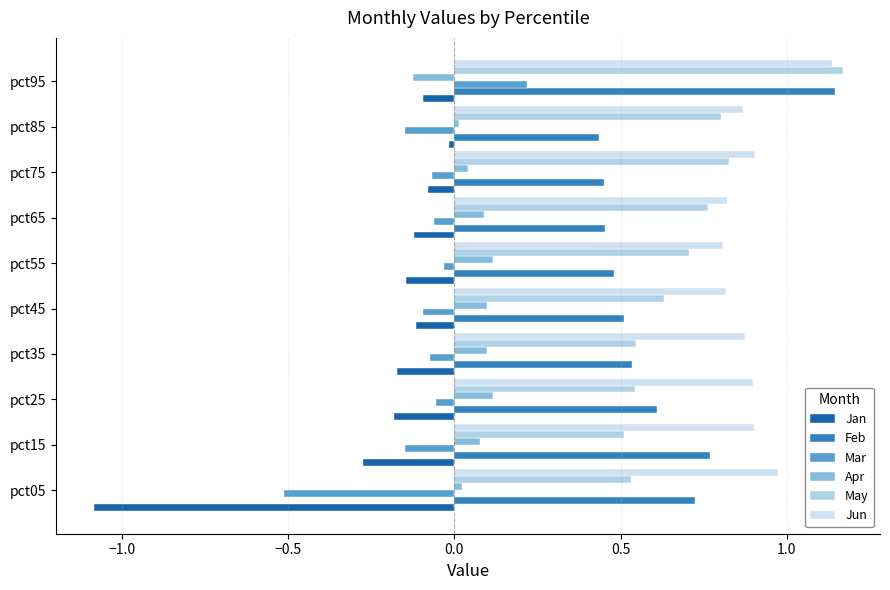

What is the lowest value of the Jun series?

0.8